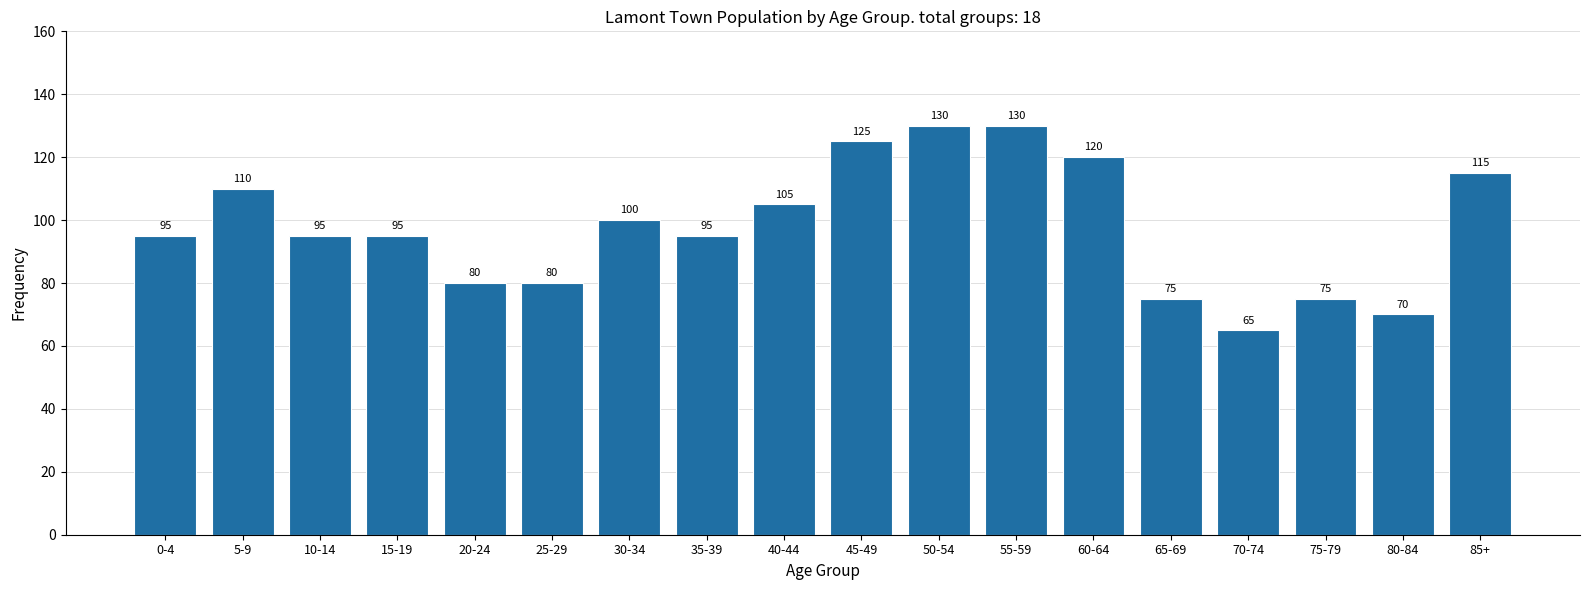

Reading left to right, list all the values displayed in this chart.

0-4=95	5-9=110	10-14=95	15-19=95	20-24=80	25-29=80	30-34=100	35-39=95	40-44=105	45-49=125	50-54=130	55-59=130	60-64=120	65-69=75	70-74=65	75-79=75	80-84=70	85+=115